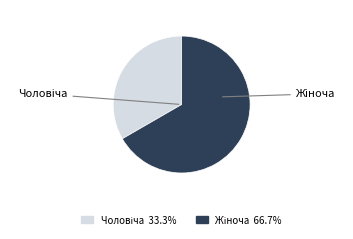

Is there a majority slice in this chart?

Yes